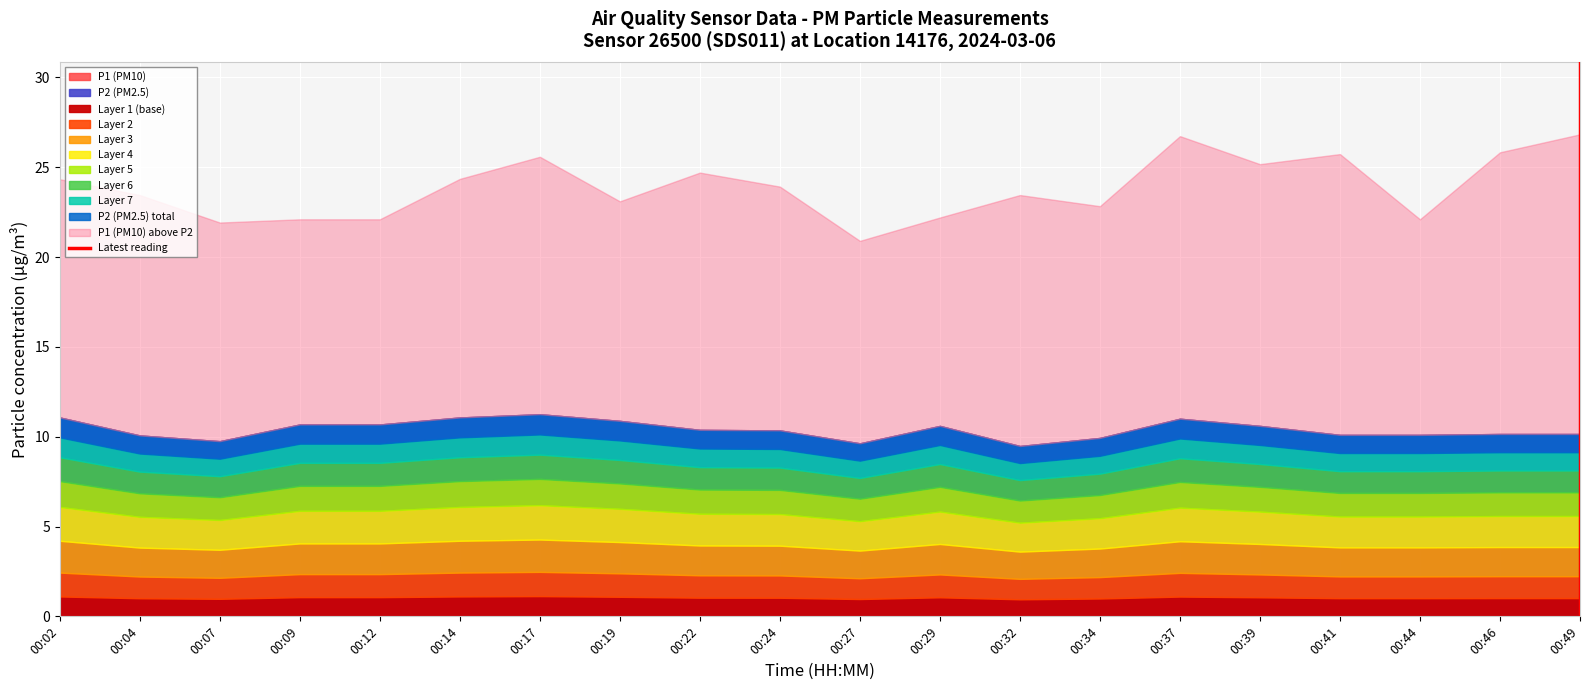

Is it true that the value at 00:49 is 1?

True